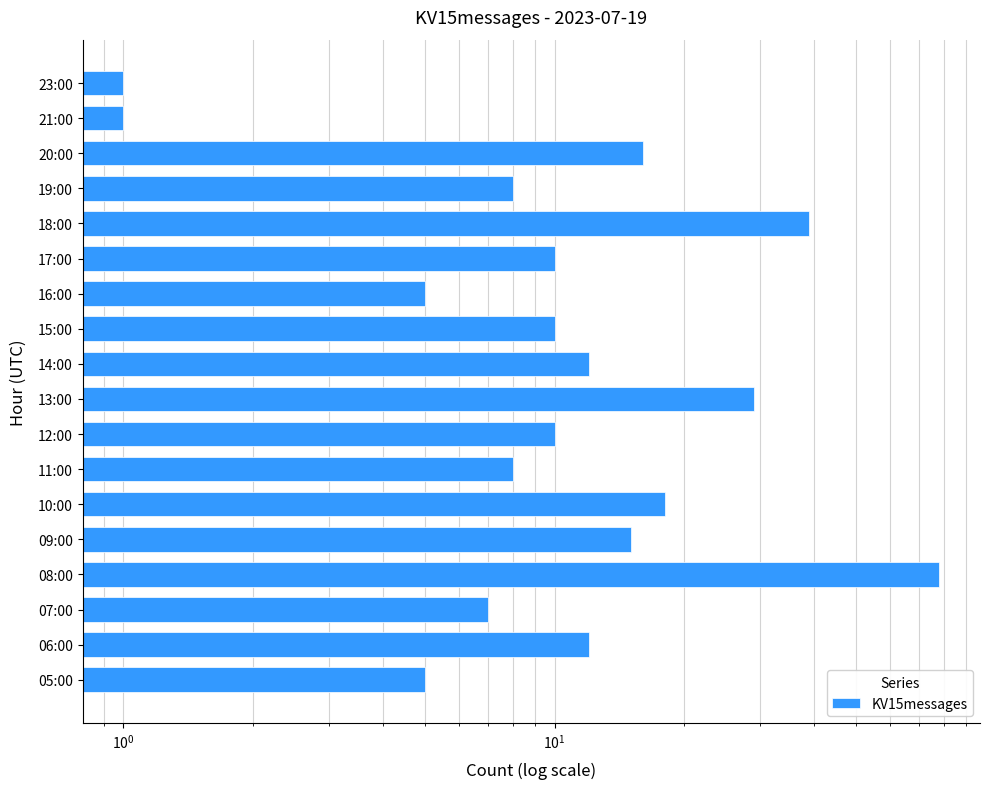

What is the ratio of the value at 11:00 to the value at 19:00?

1.0